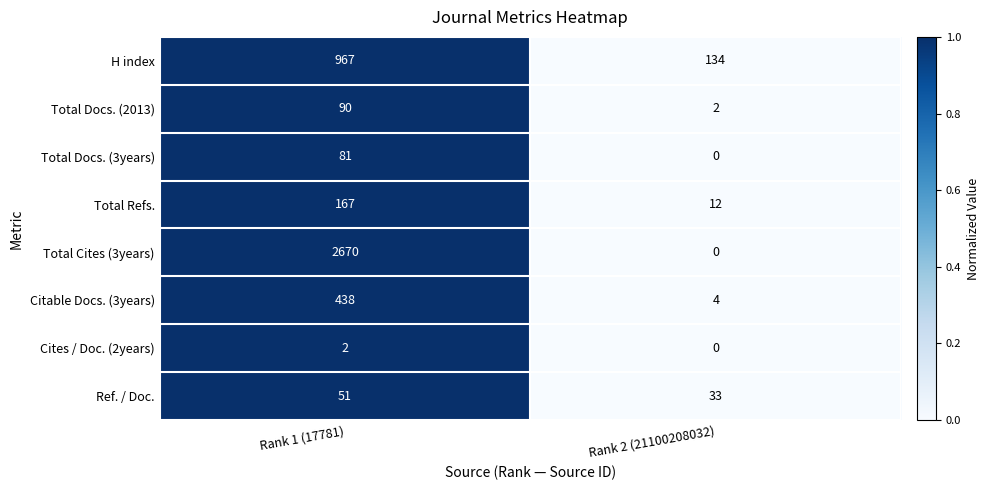

Which series has the widest spread of values?

Total Cites (3years)